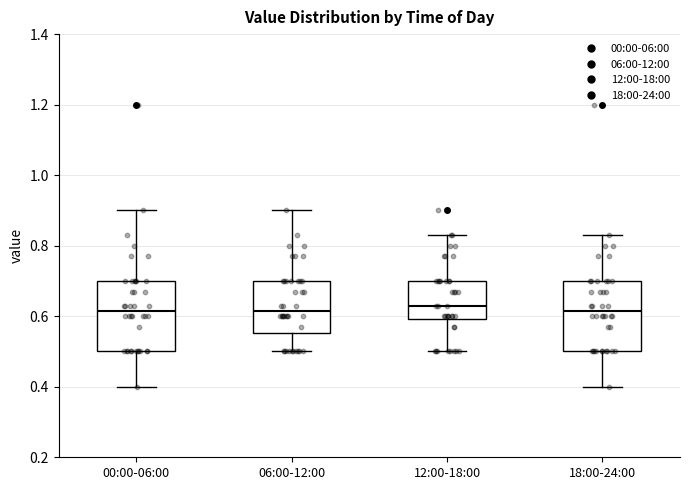

Where does the lower whisker of the box for 18:00-24:00 end on the y-axis? The values are not printed on the chart, so give them approximately, as read against the axis.

0.40